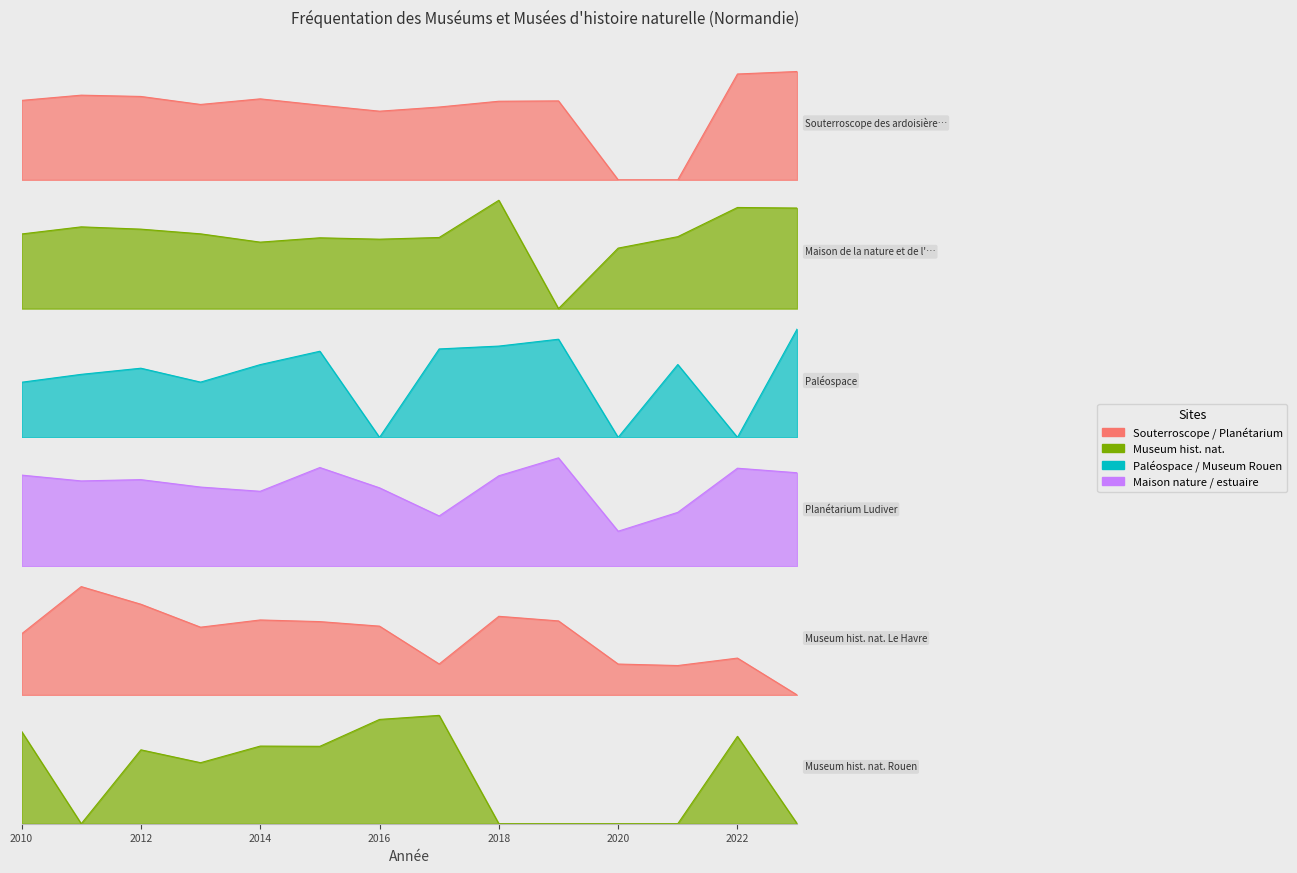

Reading left to right, what are all the values shown in this chart?

Souterroscope des ardoisières: 19449	20730	20415	18457	19827	18279	16812	17827	19244	19331	0	0	25913	26523
Maison de la nature et de l'estuaire: 15916	17434	16948	15946	14176	15100	14806	15169	23102	0	12904	15344	21566	21448
Paléospace: 36289	41486	45522	36375	47886	56686	0	58206	60079	64595	0	47954	0	71288
Planétarium Ludiver: 26514	24817	25193	23029	21803	28718	22810	14623	26313	31542	10177	15672	28518	27193
Museum hist. nat. Le Havre: 37785	67002	56098	41903	46373	45352	42552	19158	48635	45788	19111	18192	22798	0
Museum hist. nat. Rouen: 43257	0	34635	28603	36384	36273	48878	50781	0	0	0	0	40950	0